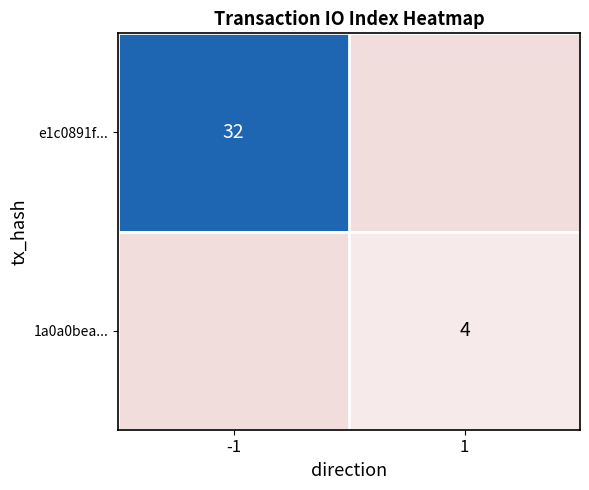

What is the maximum value shown in the chart?

32